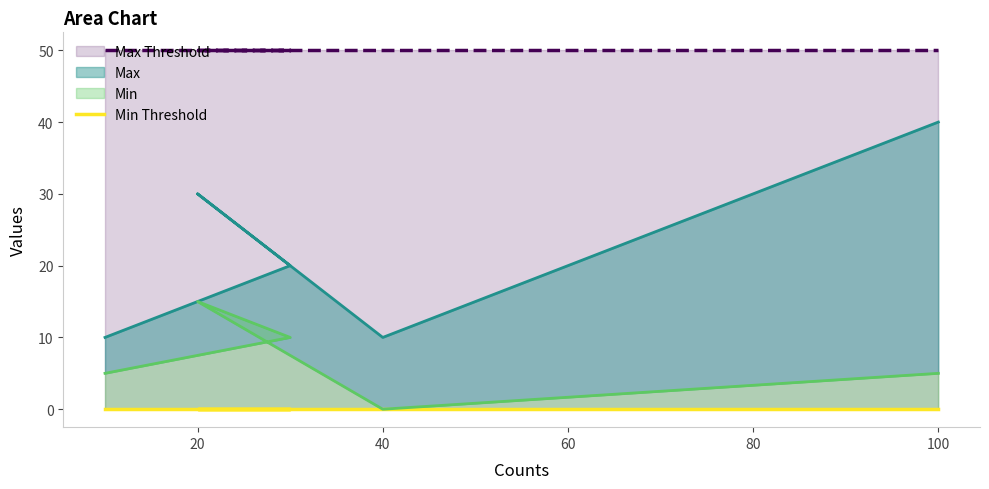

What is the label of the 4th point from the left?

40